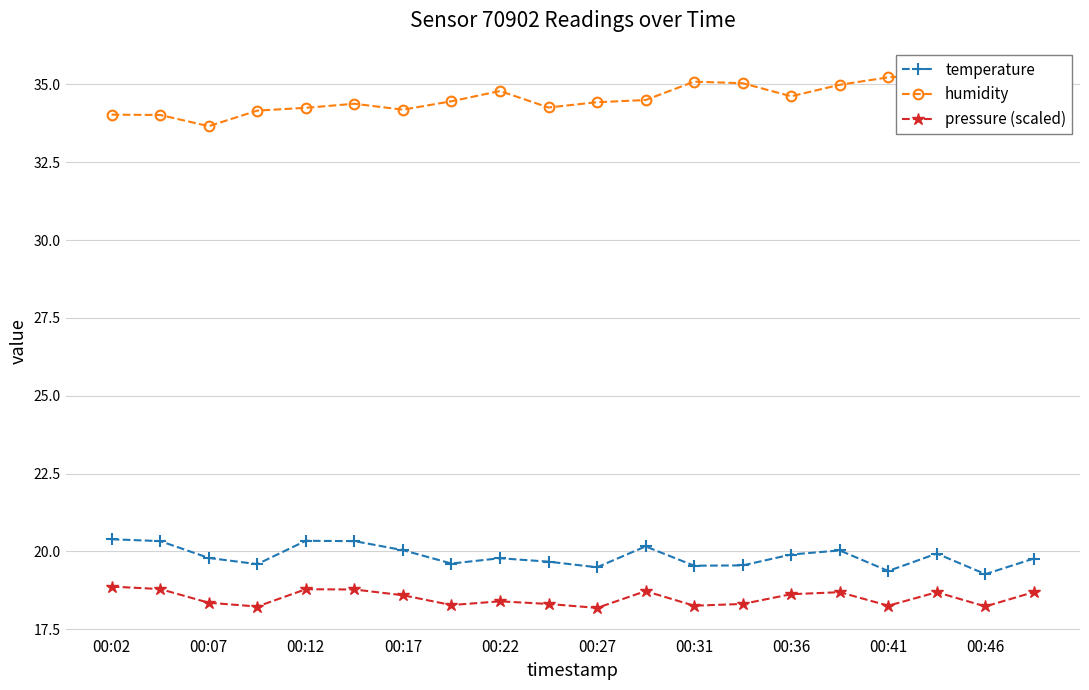

True or false: pressure (scaled) and temperature cross at least once.

False